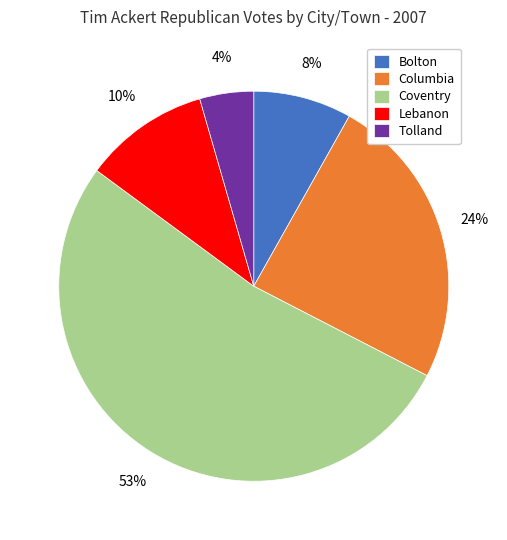

Which slice is the largest?

Coventry